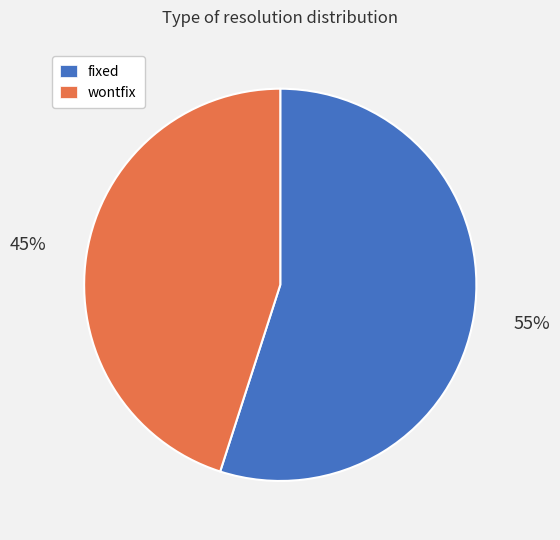

To the nearest percent, what is the difference between the largest and smallest slice percentages?

10%